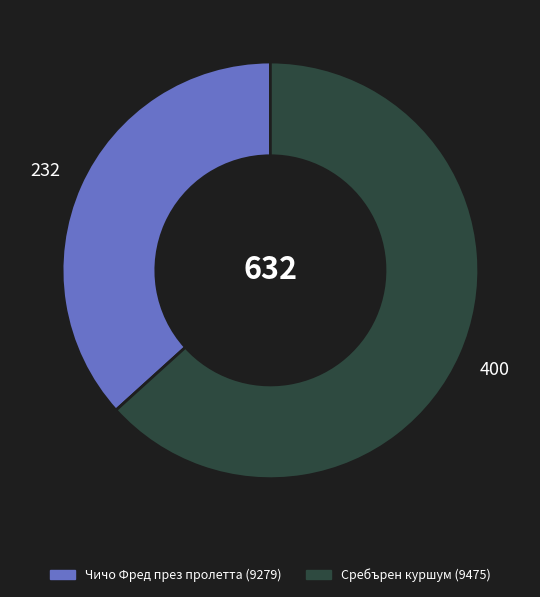

Which has a higher value, Чичо Фред през пролетта (9279) or Сребърен куршум (9475)?

Сребърен куршум (9475)